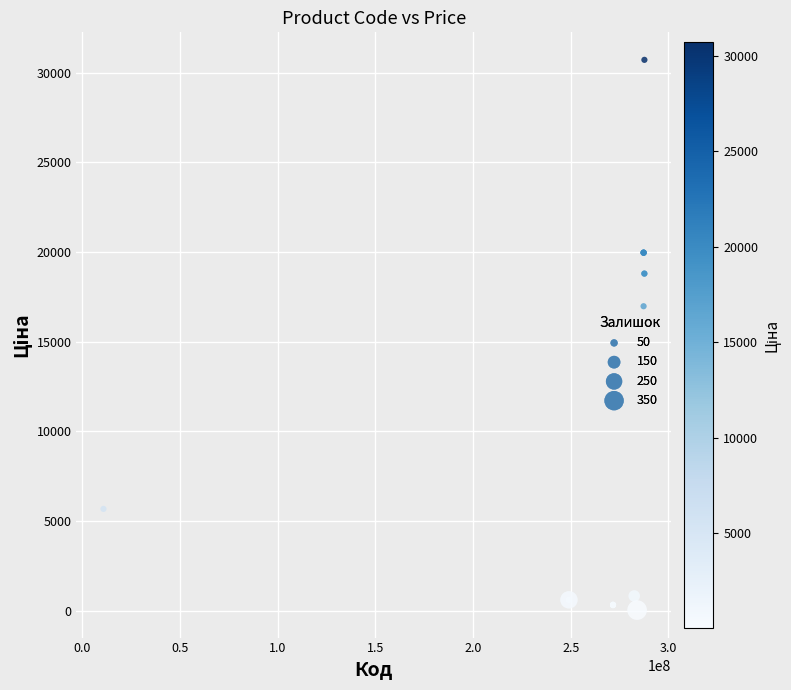

What Y value in the scatter plot is closest to 15374?

16976.3